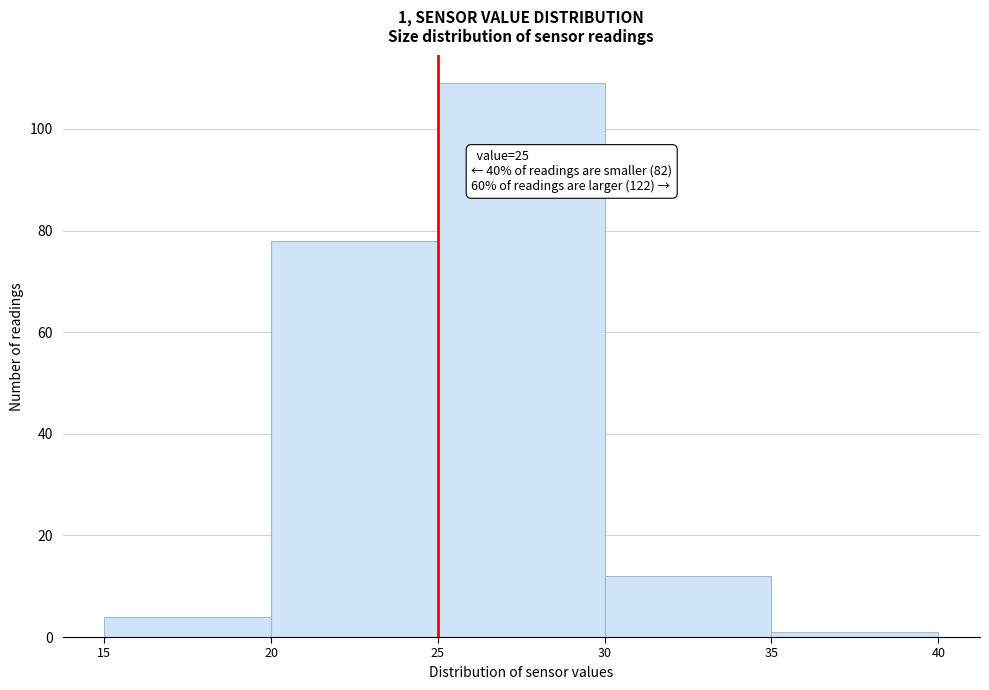

Which range on the x-axis has the tallest bar?

25 to 30